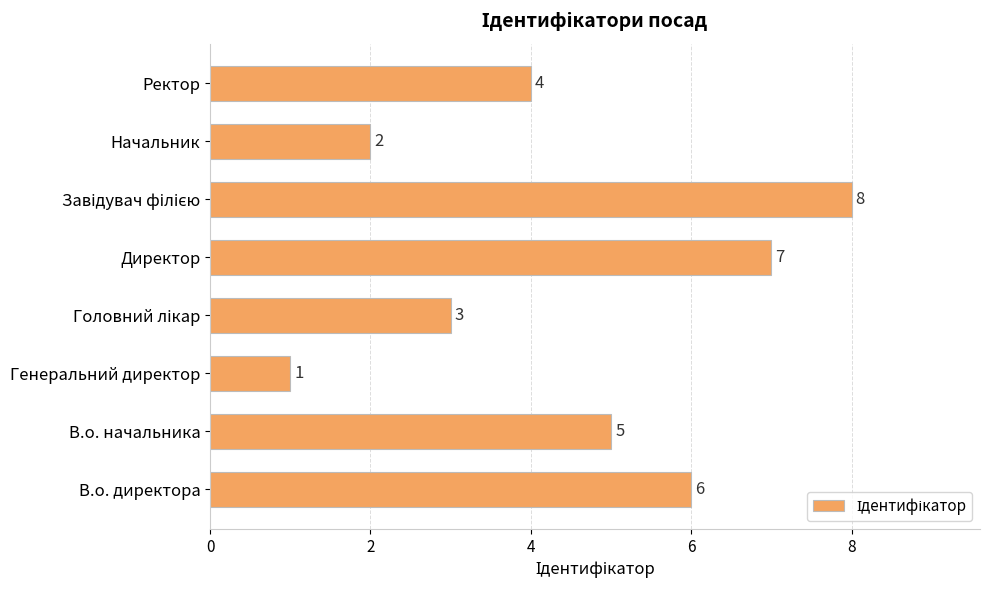

How many values are below 5?

4